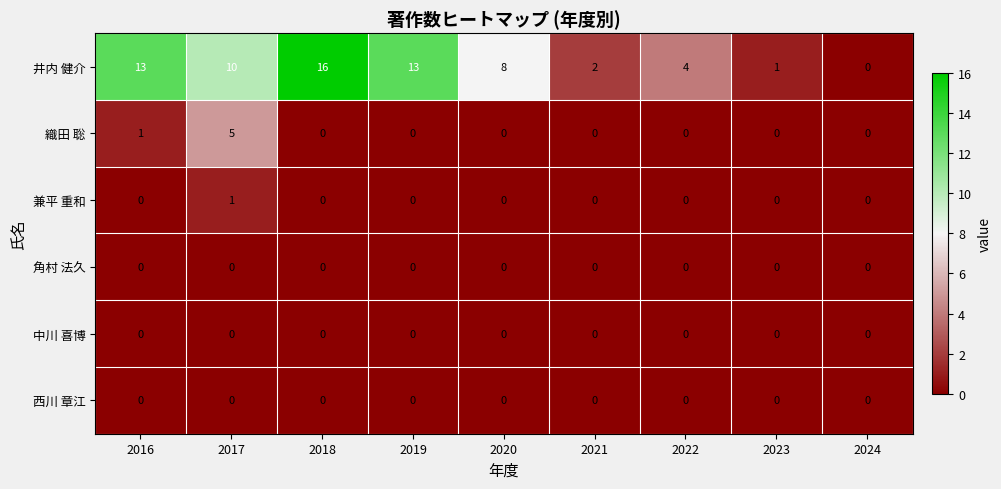

What is the difference between the maximum and second lowest values in the 織田 聡 series?

5